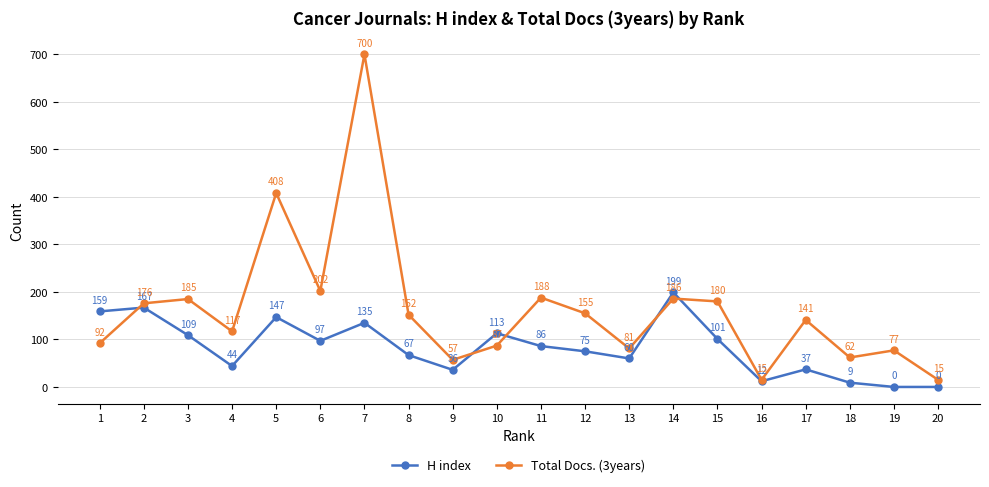

At how many categories does at least one series exceed 194?

4